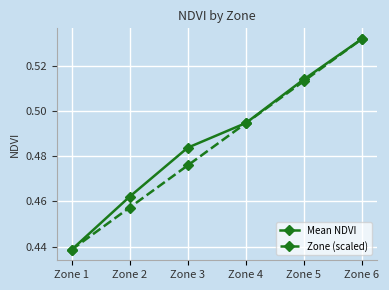

Is it true that Mean NDVI equals 0.8 at Zone 3?

False